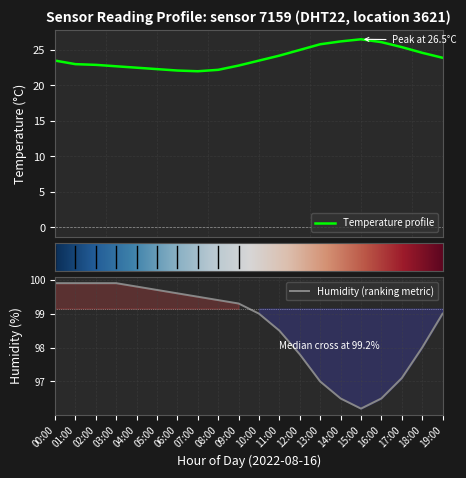

True or false: humidity has more than 2 points higher than both neighbors.

False